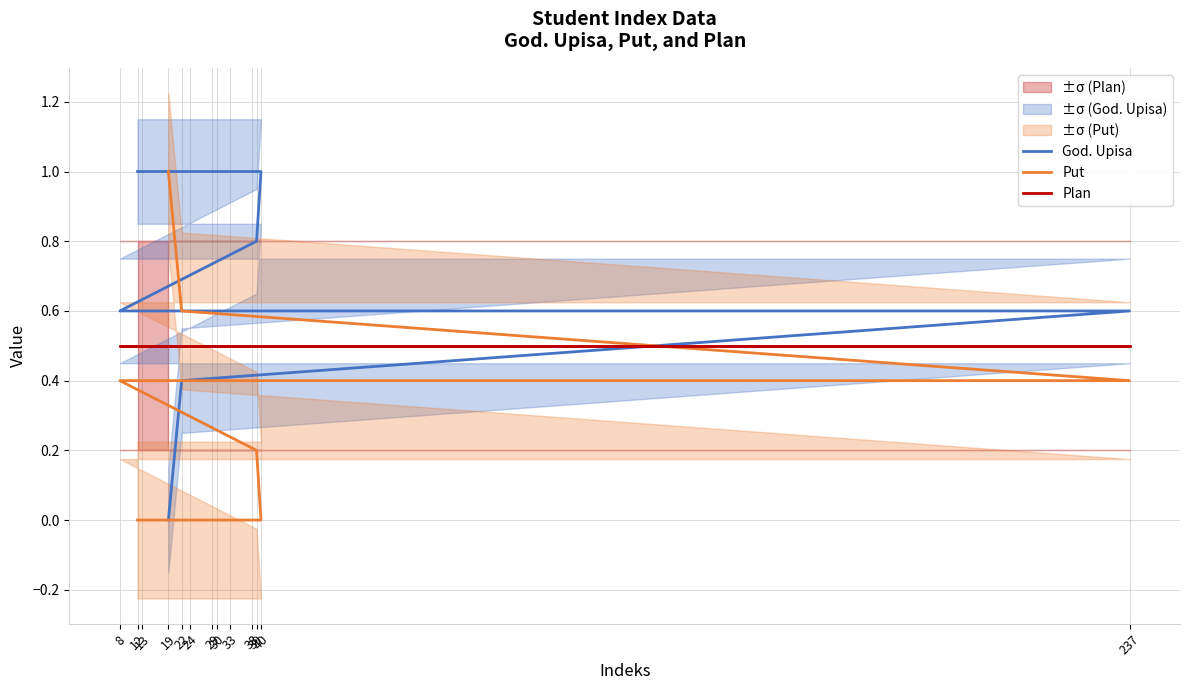

What are all the series names shown in the legend?

God. Upisa, Put, Plan